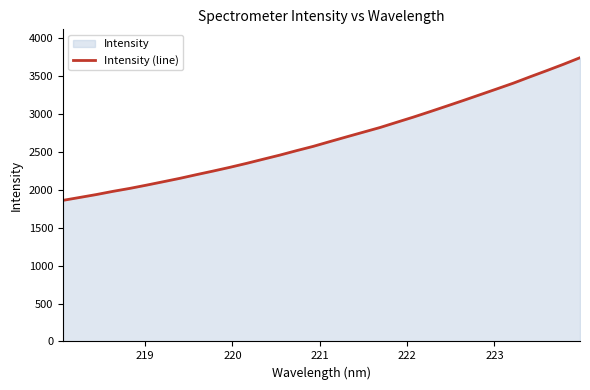

What is the maximum value shown in the chart?

3738.5